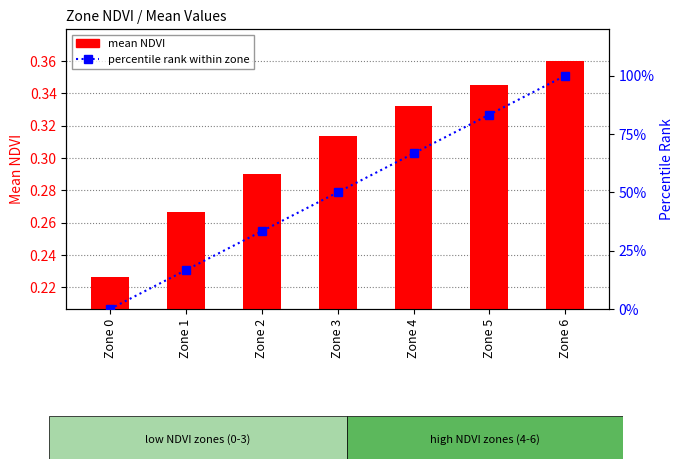

Which series has the largest range (max minus min)?

percentile rank within zone